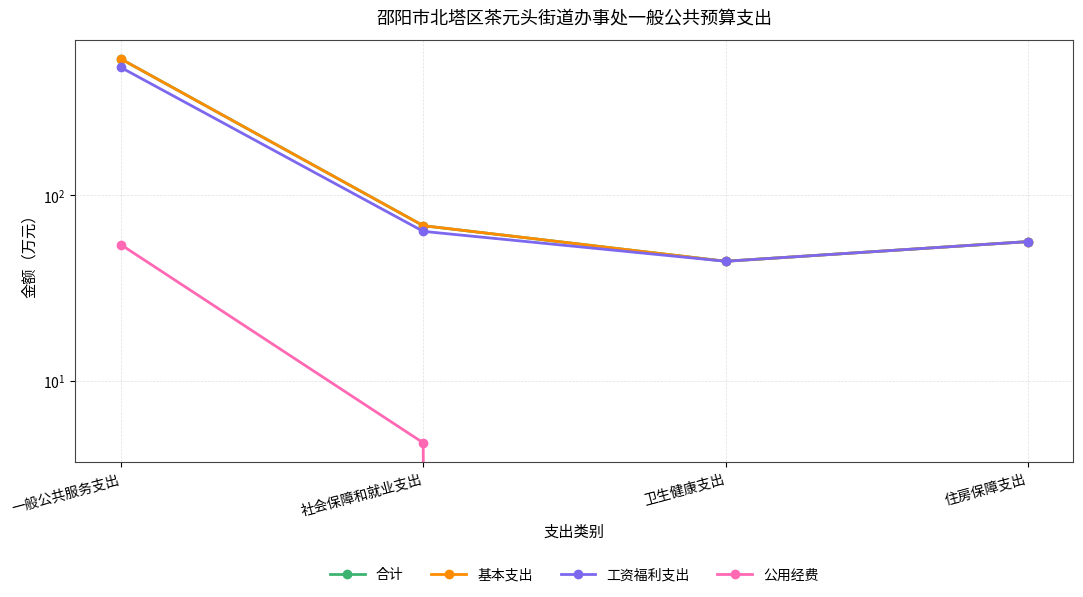

At 卫生健康支出, list the series in order from smallest to largest.

公用经费, 合计, 基本支出, 工资福利支出